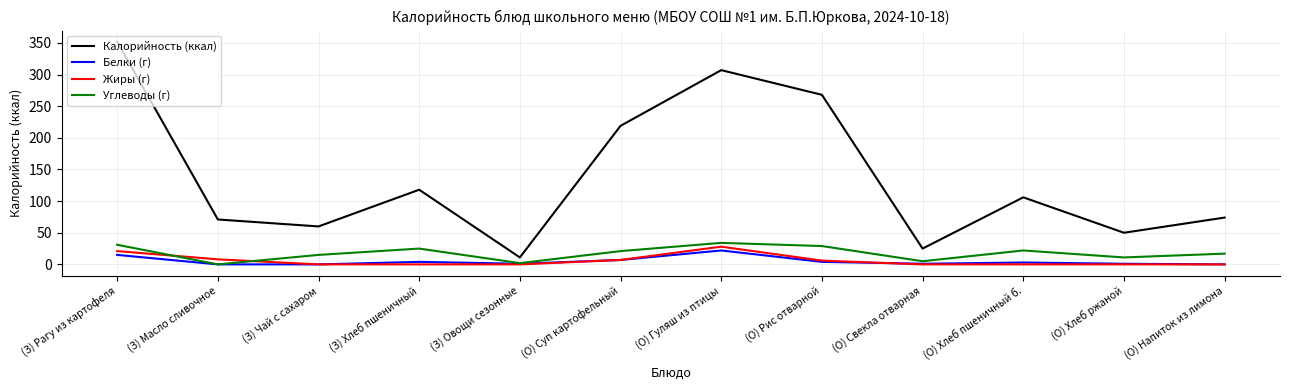

What is the spread (max minus min) of values at (О) Суп картофельный?

212